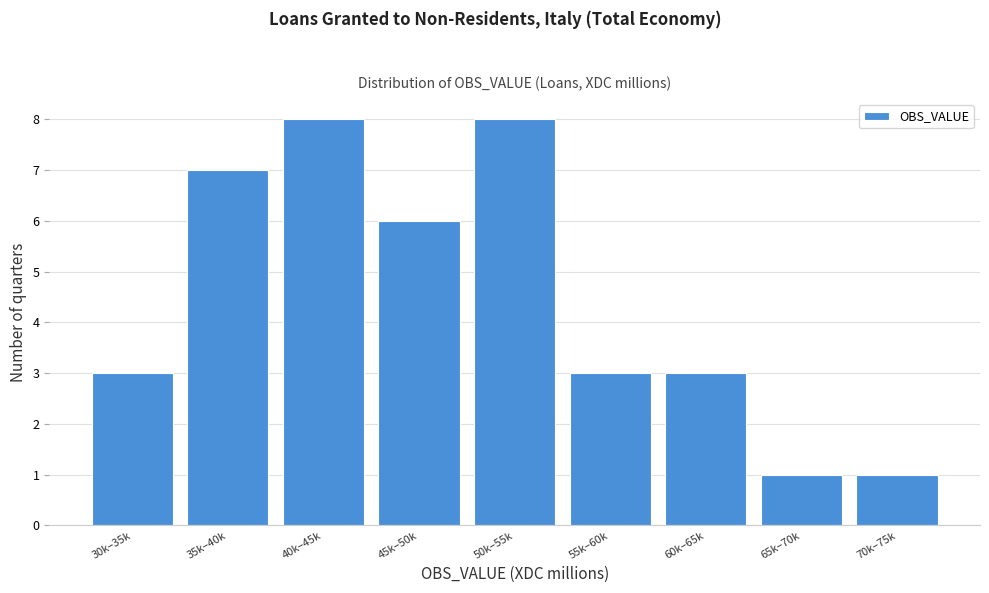

Reading left to right, extract all data points from this chart.

30k–35k=3	35k–40k=7	40k–45k=8	45k–50k=6	50k–55k=8	55k–60k=3	60k–65k=3	65k–70k=1	70k–75k=1